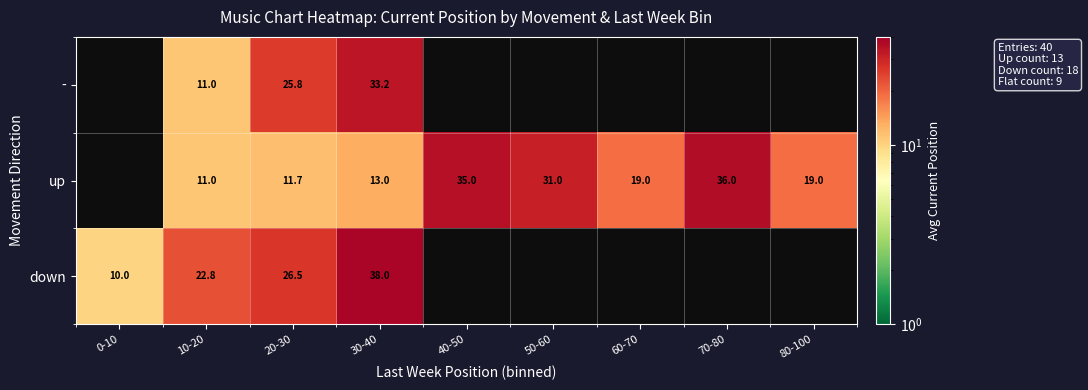

Is it true that down equals 9.2 at 10-20?

False